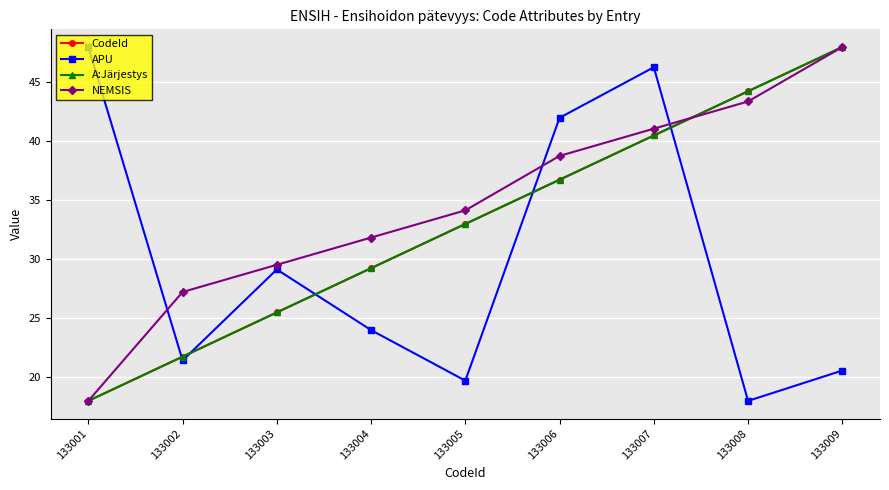

What is the average value of the A:Järjestys series?

33.0